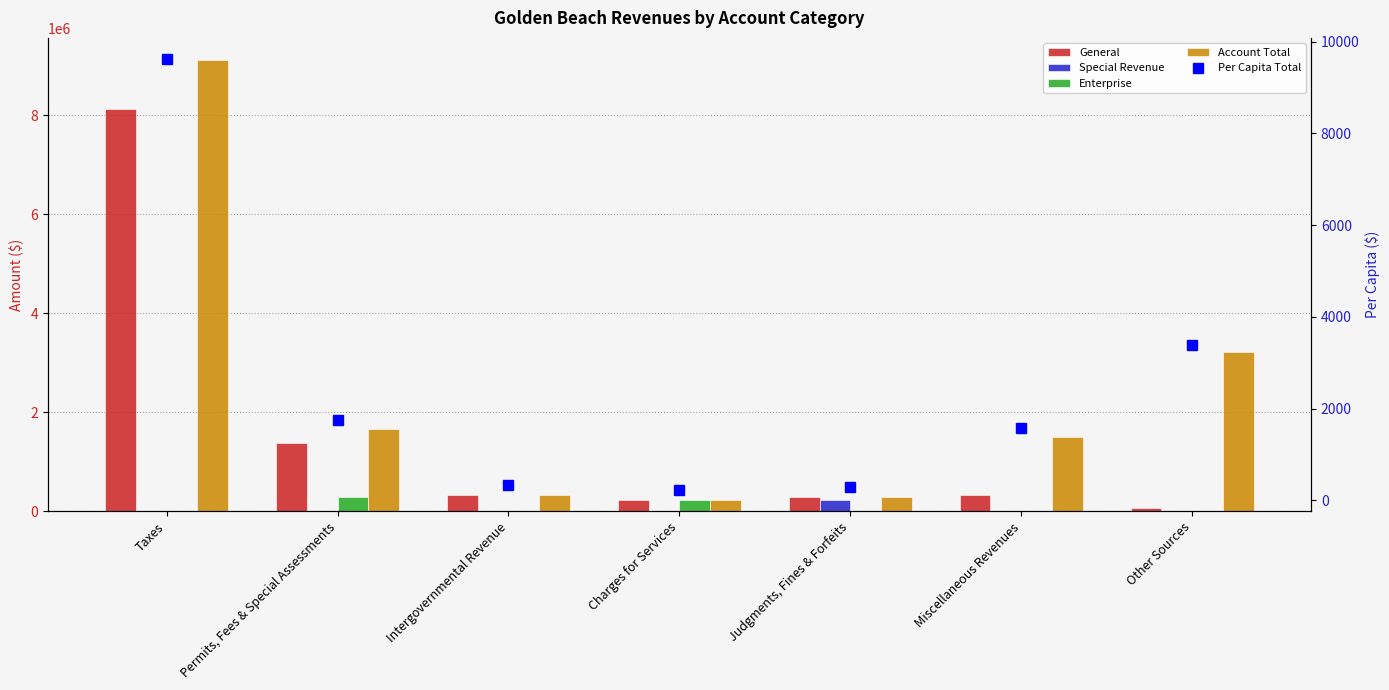

Between Miscellaneous Revenues and Other Sources, which series saw the biggest shift?

Account Total